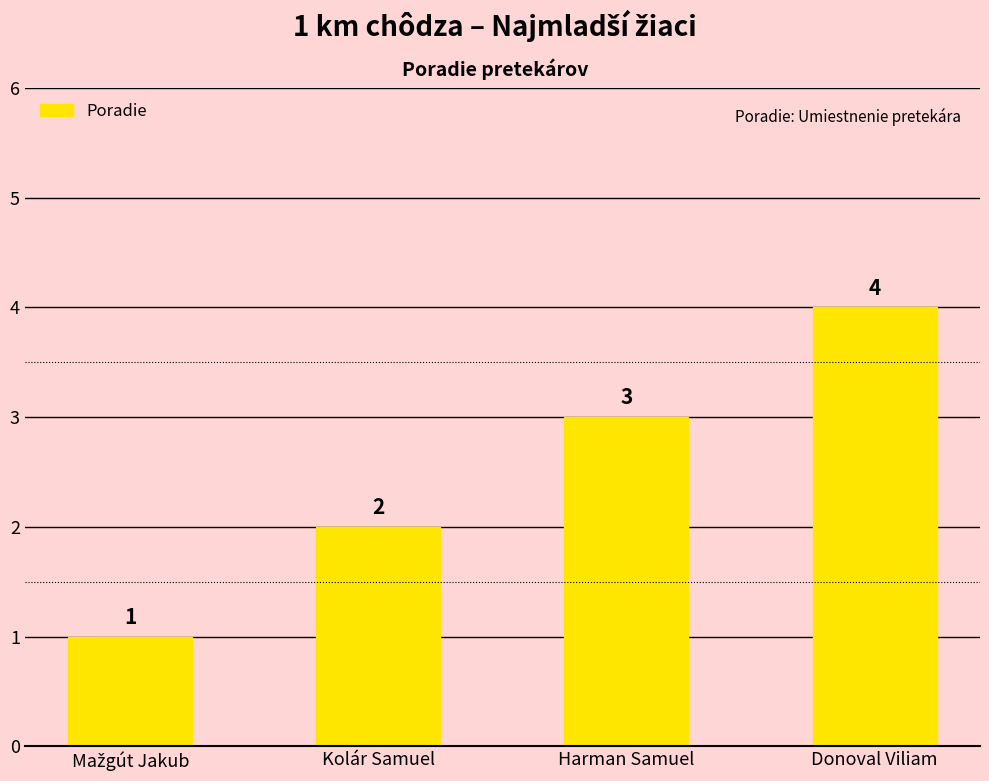

How many categories are shown in the chart?

4